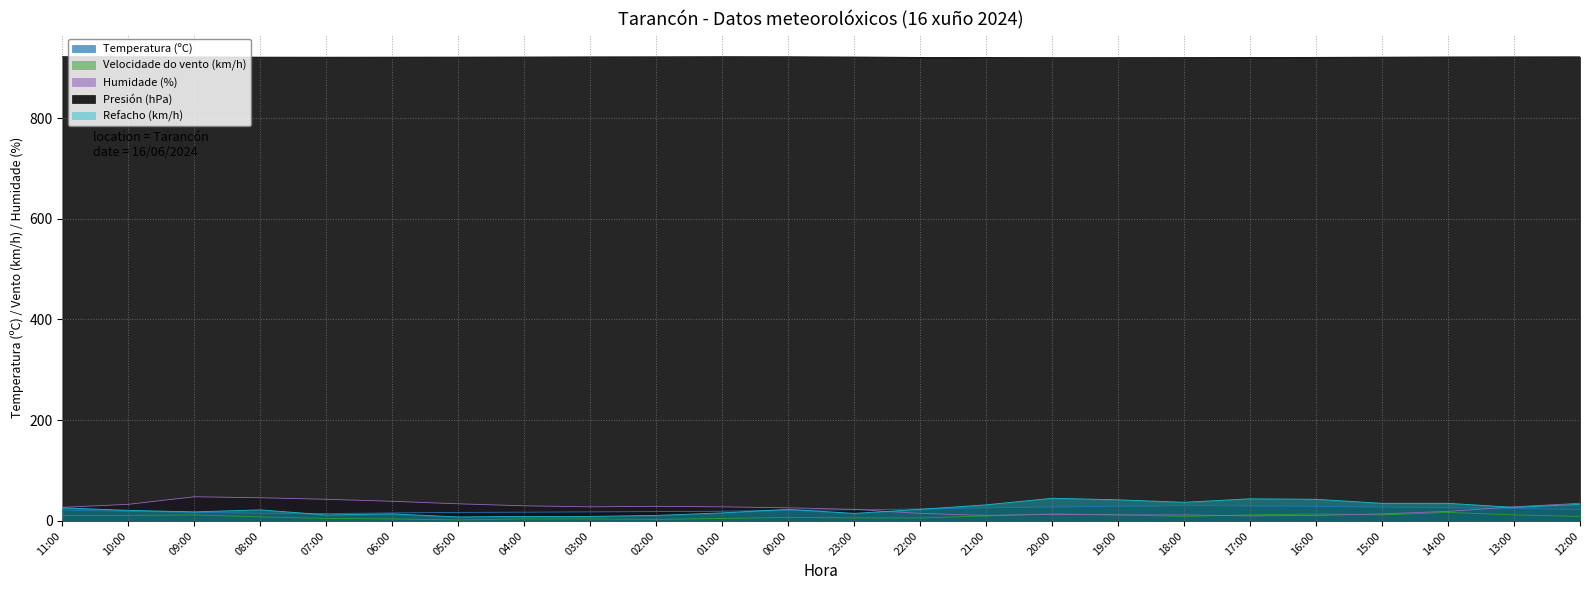

At 09:00, list the series in order from largest to smallest.

Presión (hPa), Humidade (%), Refacho (km/h), Temperatura (ºC), Velocidade do vento (km/h)